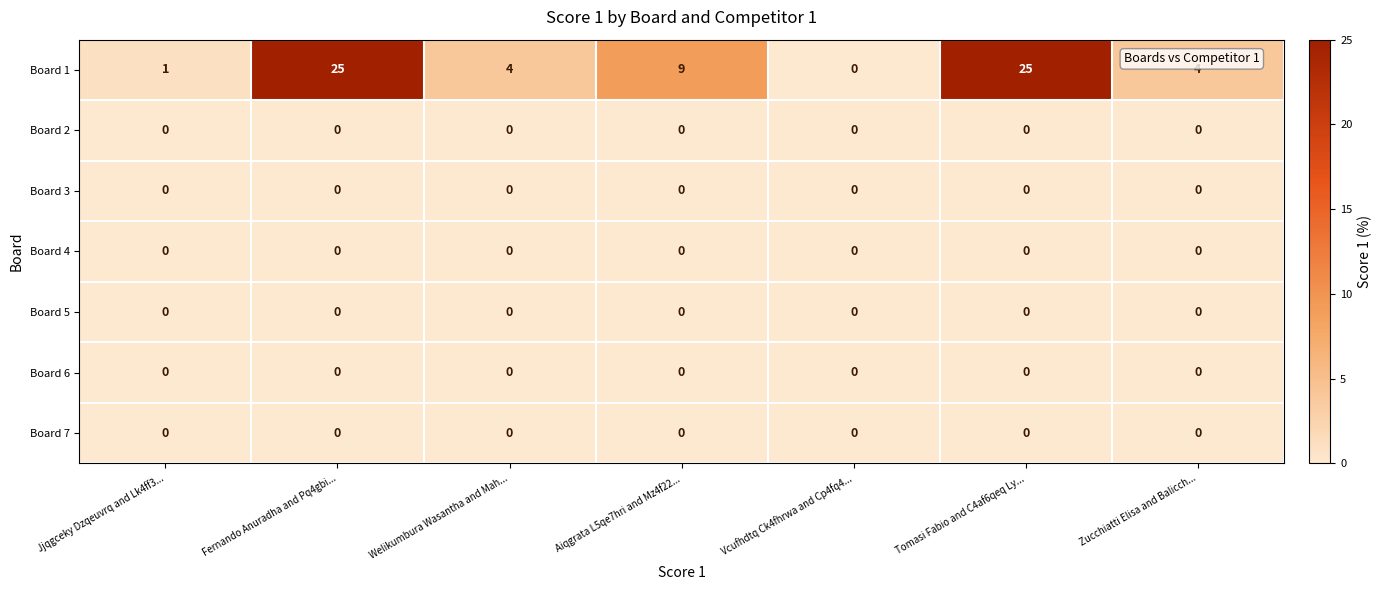

How many series are shown in this chart?

7